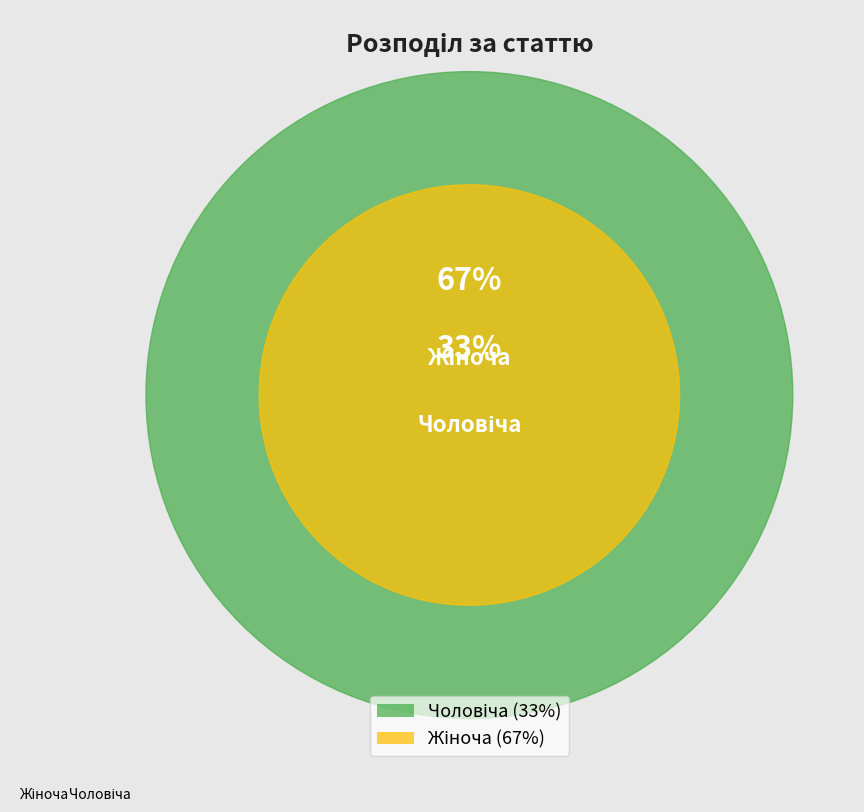

Is there any slice that represents more than half of the pie?

Yes